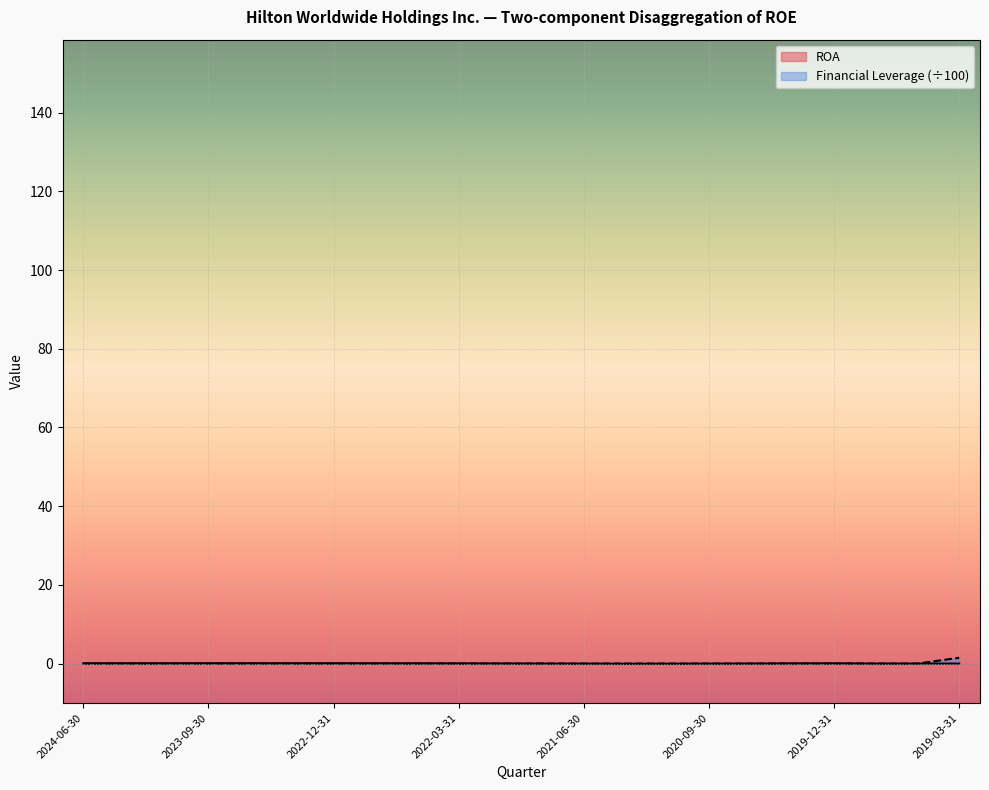

What is the maximum value shown in the chart?

1.5